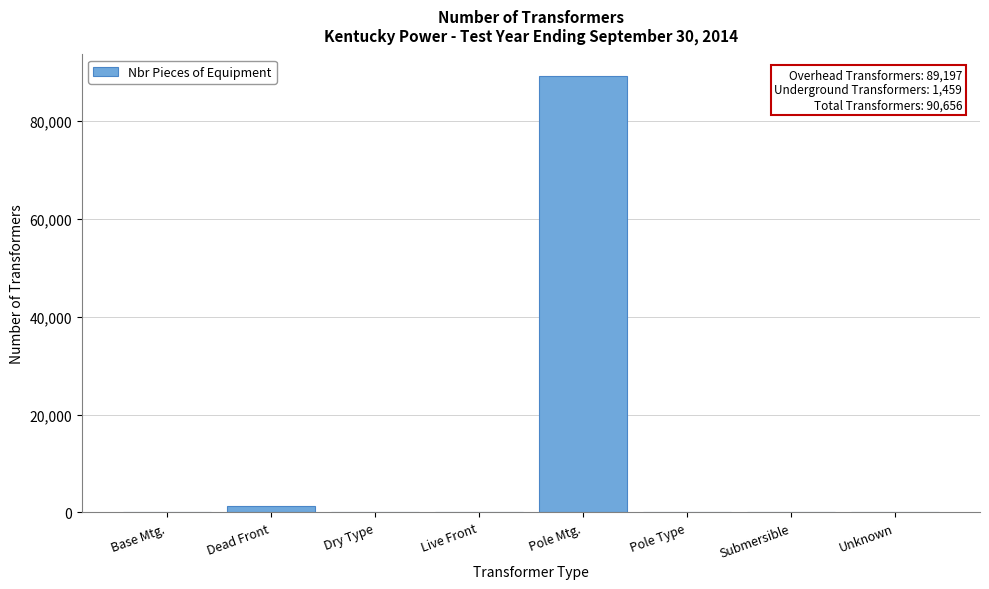

Which label corresponds to the largest value in the chart?

Pole Mtg.